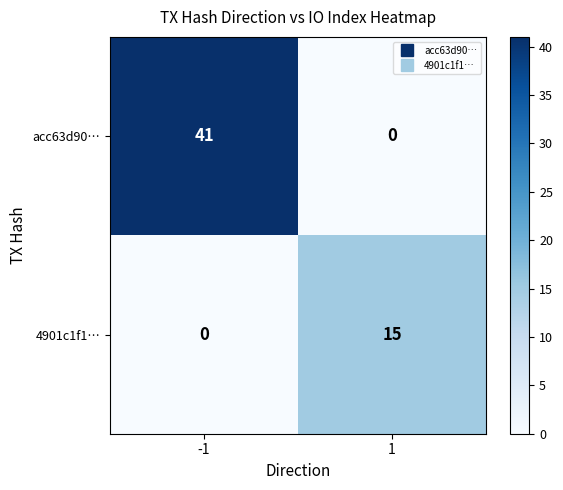

What is the greatest value displayed?

41